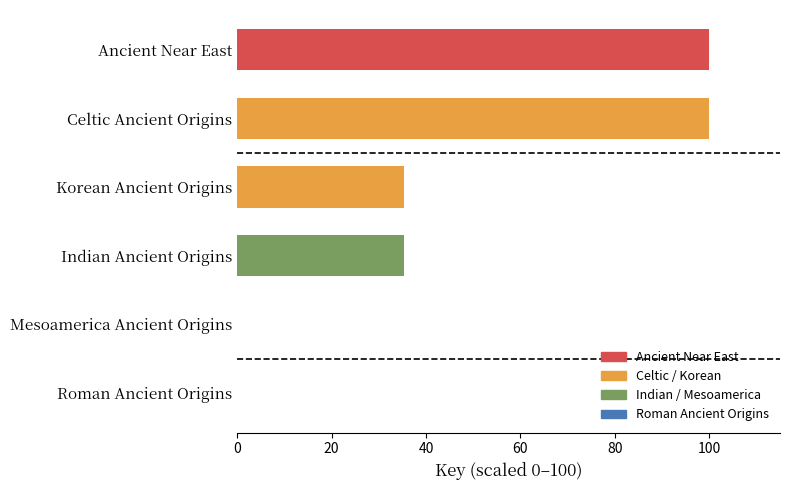

What is the sum of all values?

270.7